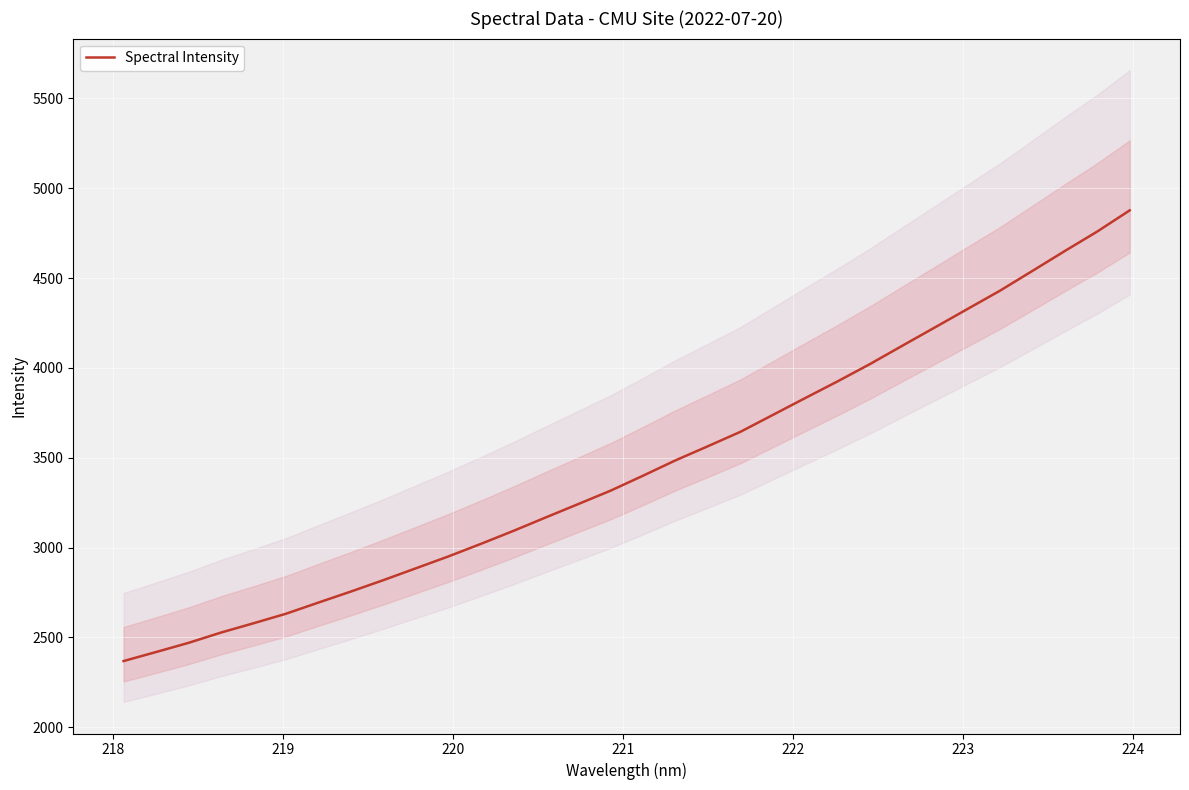

What is the value of the 13th point from the left?

3092.9